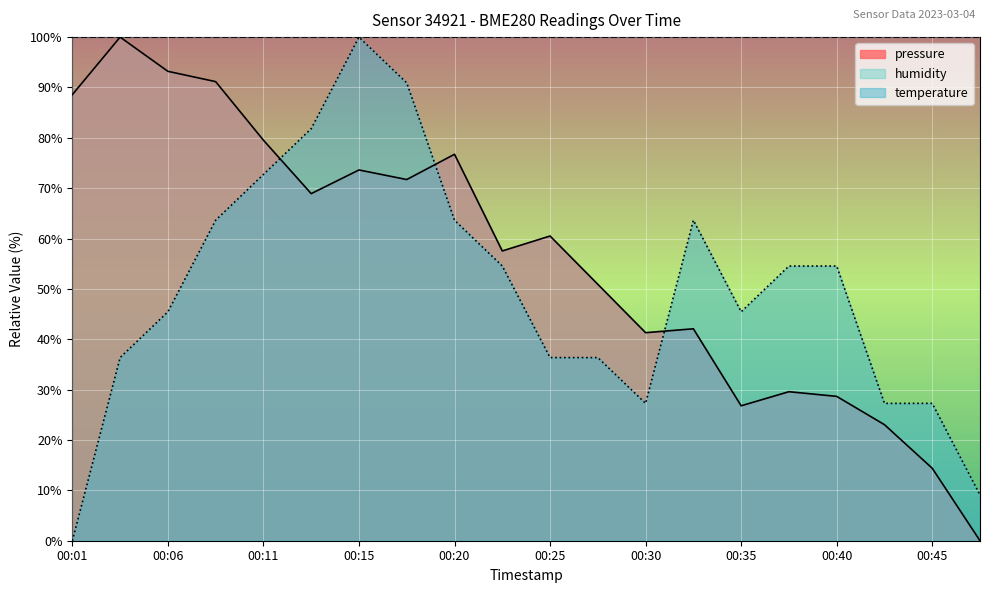

At which label does temperature first exceed 54?

00:08